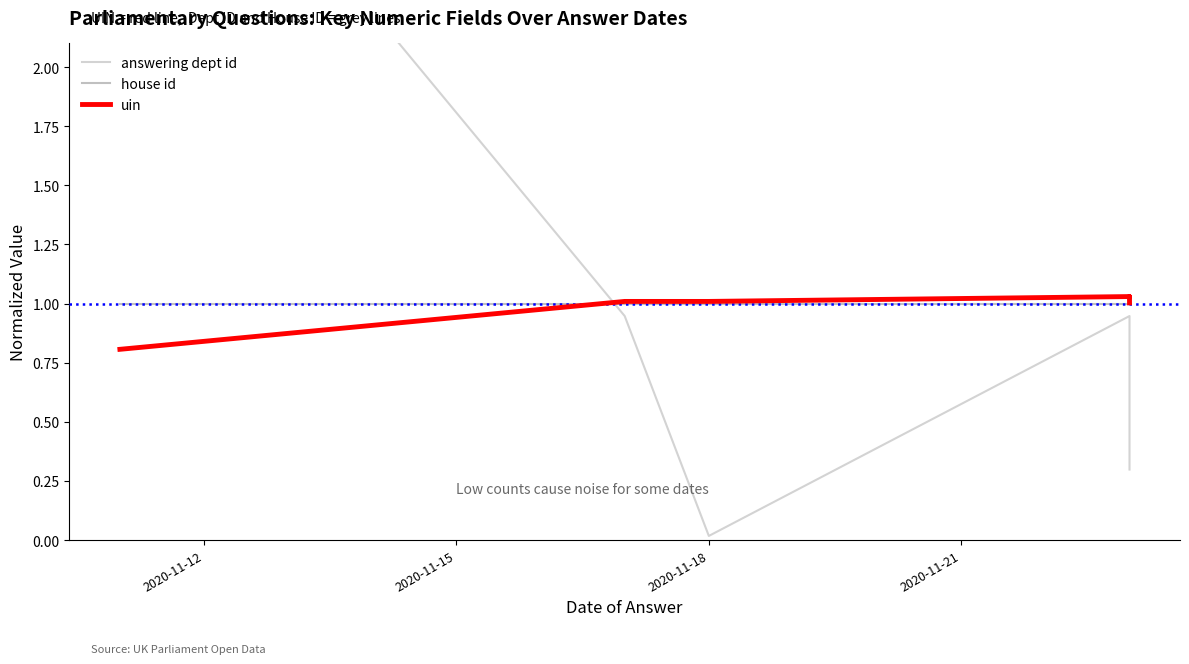

Read the house id value at 2020-11-15.

1.0